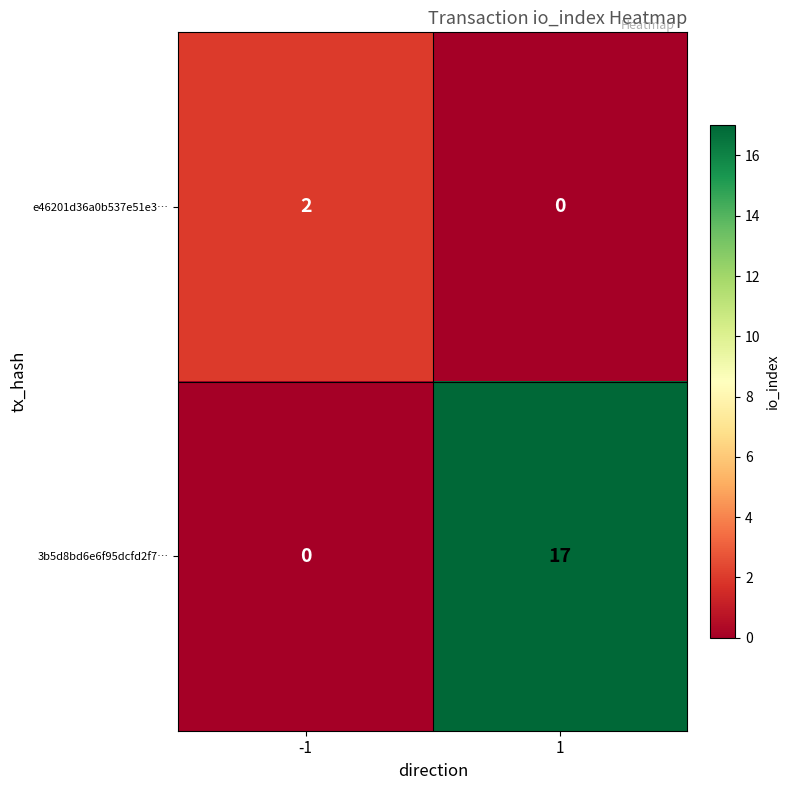

At which category is the sum across all series the highest?

1